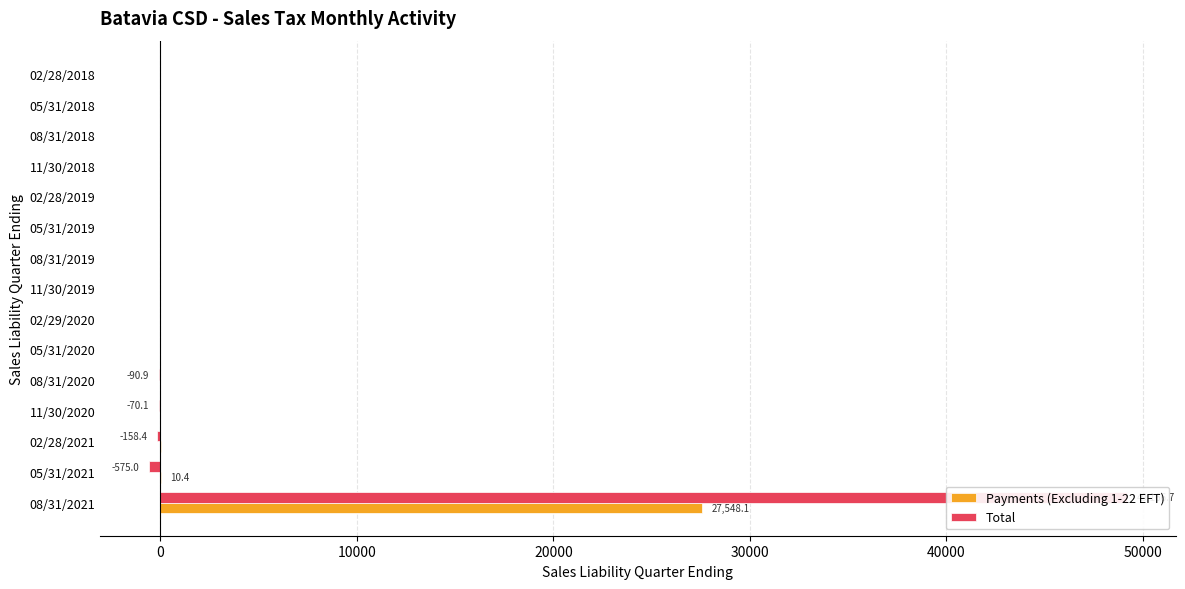

The value of Payments (Excluding 1-22 EFT) at 02/28/2018 is 0.0. True or false?

False